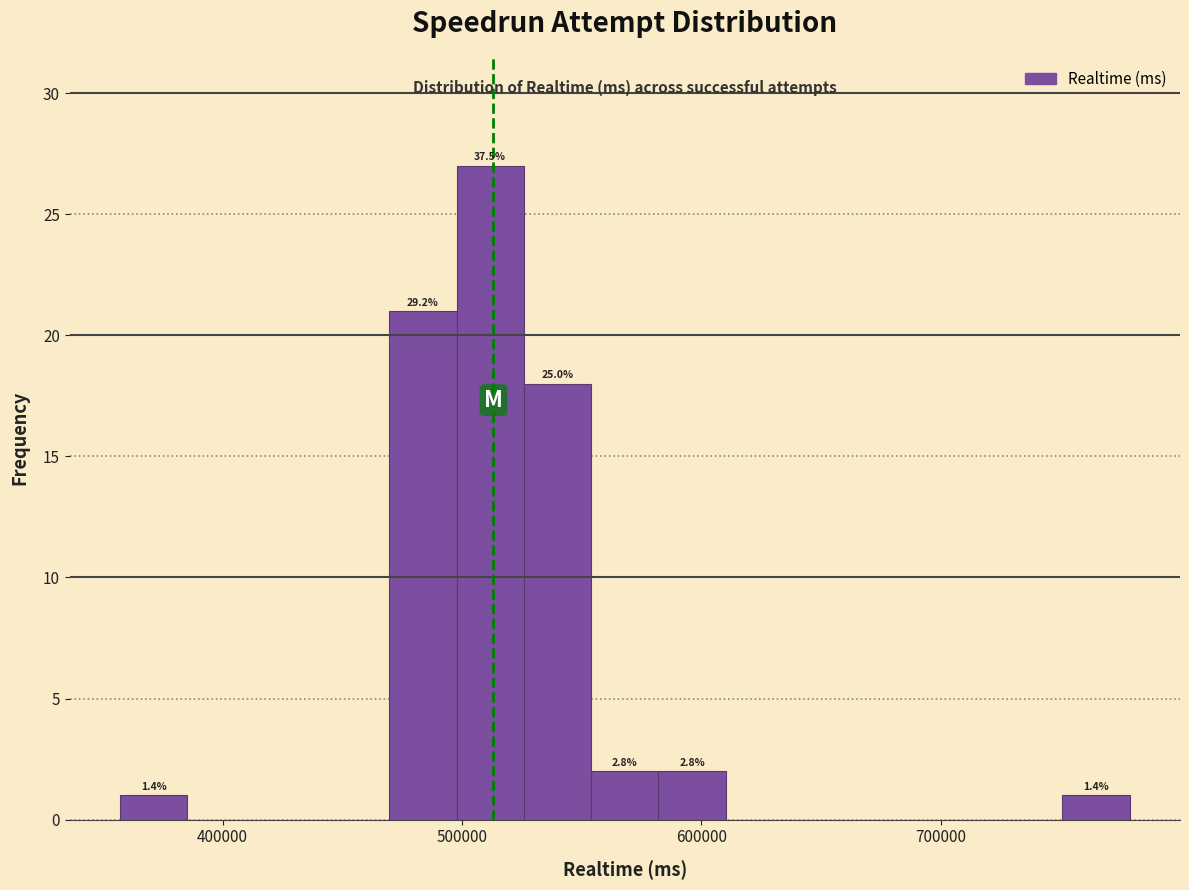

Around what value on the x-axis is the tallest bar? Give the approximate position of its centre, as read against the axis.

510000